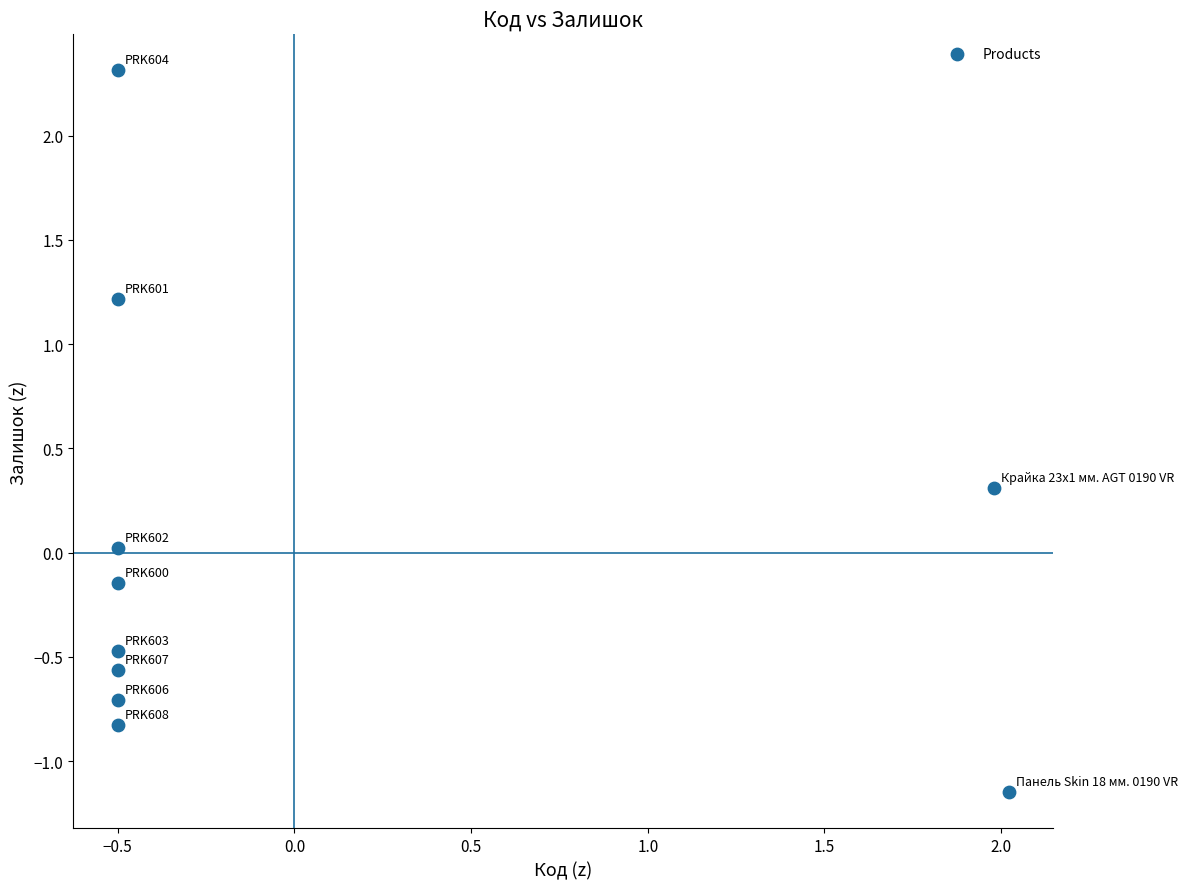

What is the range of X values (max minus min)?

2.5